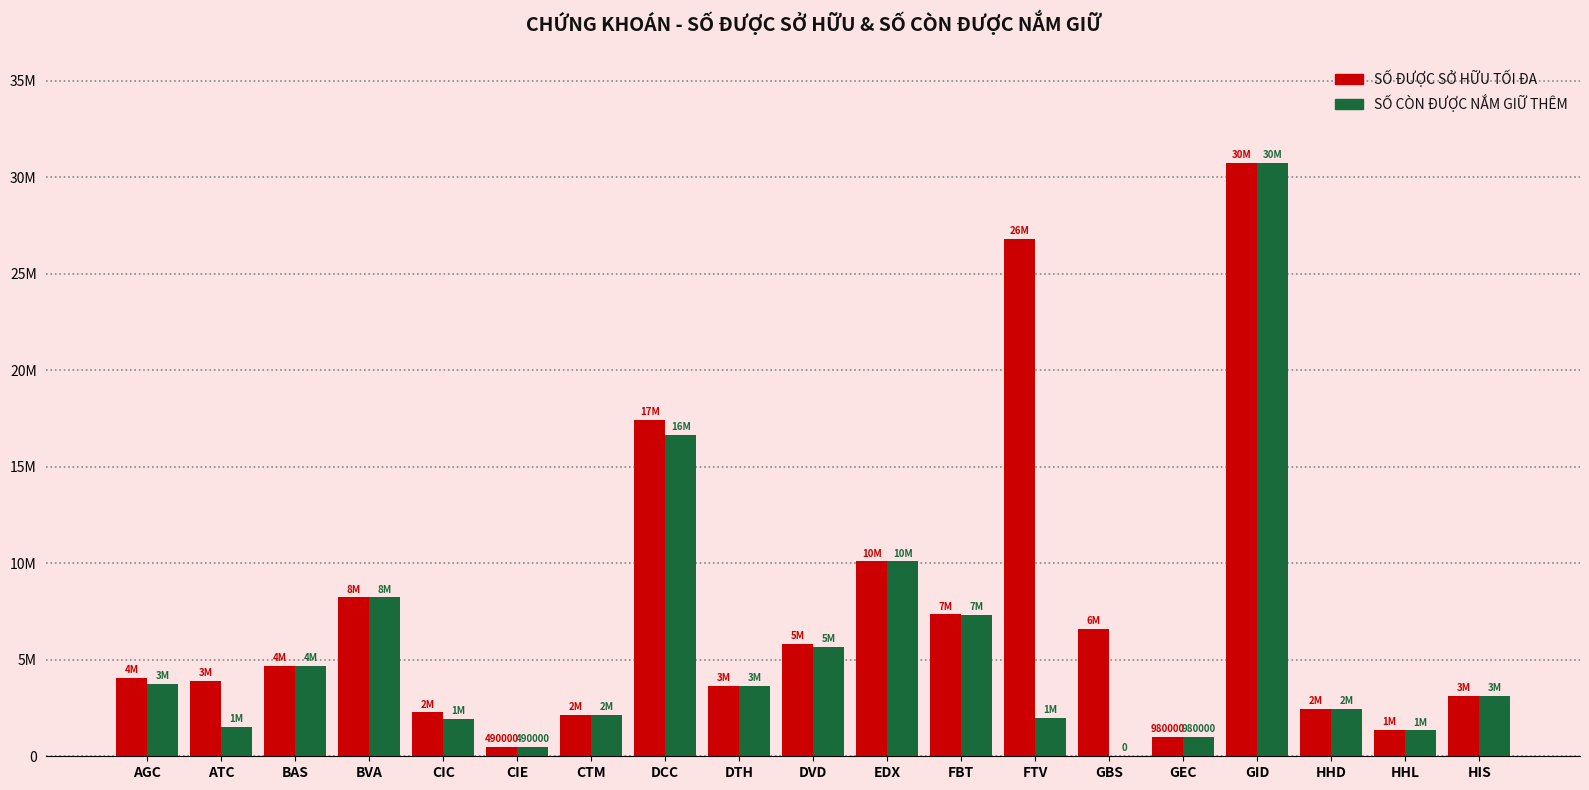

What is the maximum value shown in the chart?

30742088